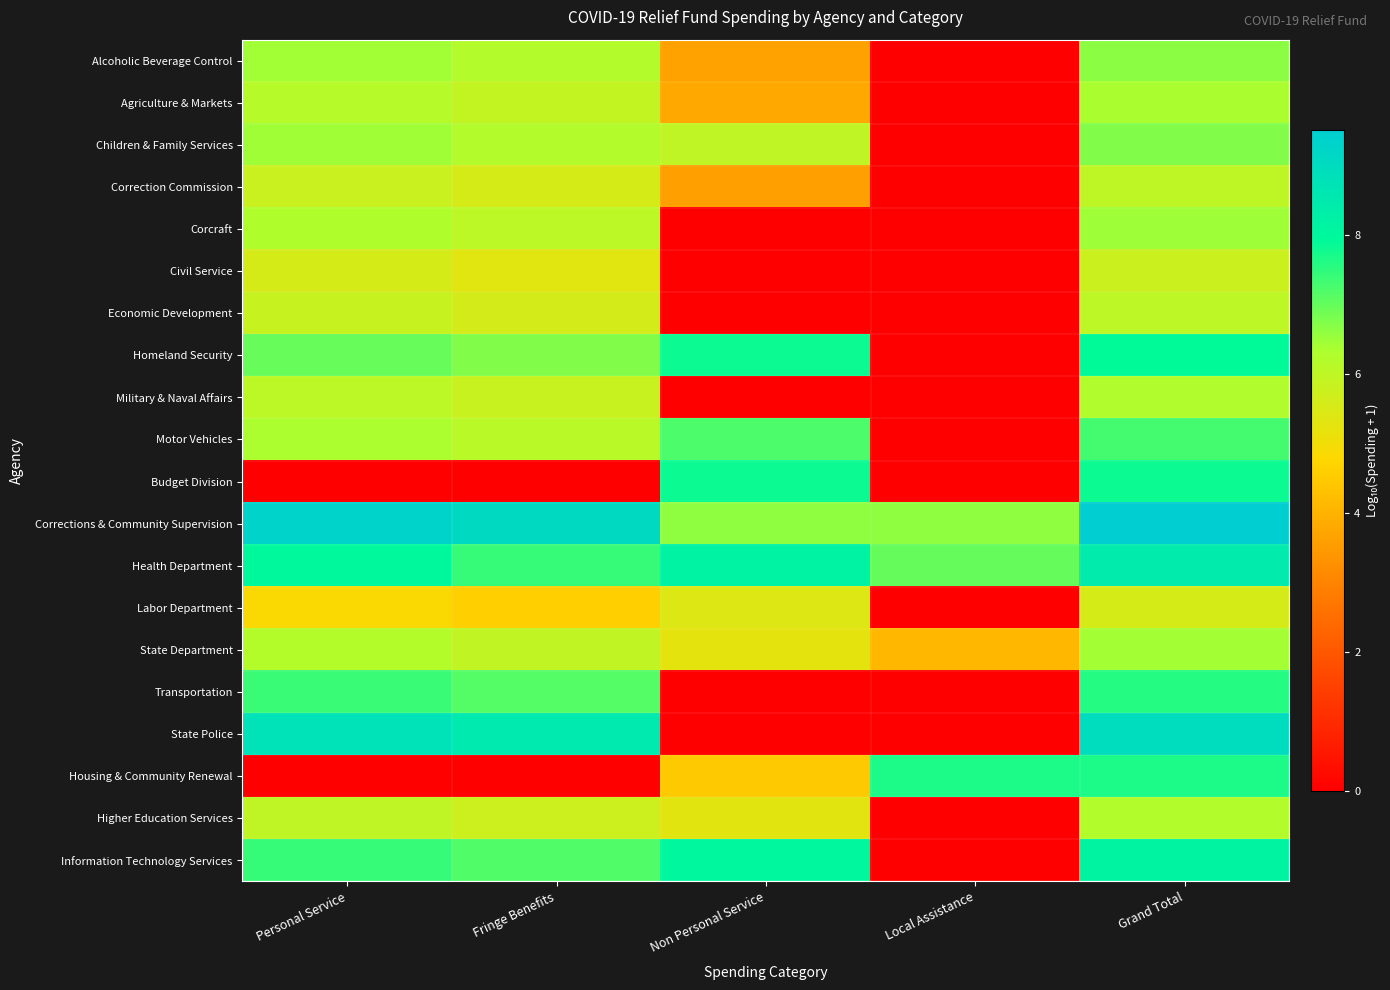

Which has a higher value, Personal Service or Non Personal Service?

Personal Service